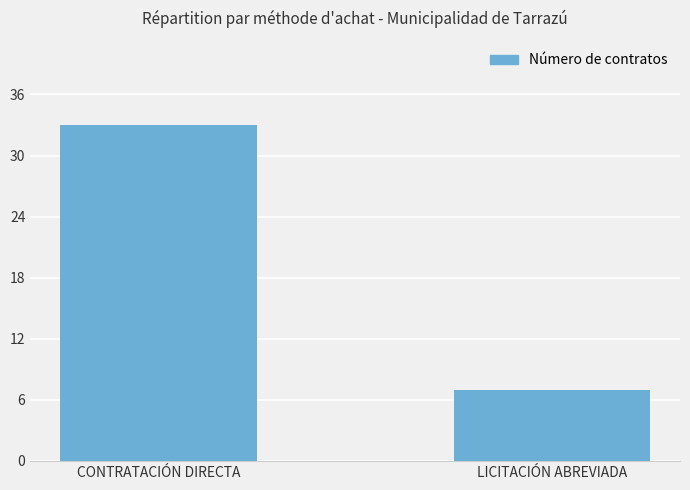

List the labels in order of value, smallest first.

LICITACIÓN ABREVIADA, CONTRATACIÓN DIRECTA